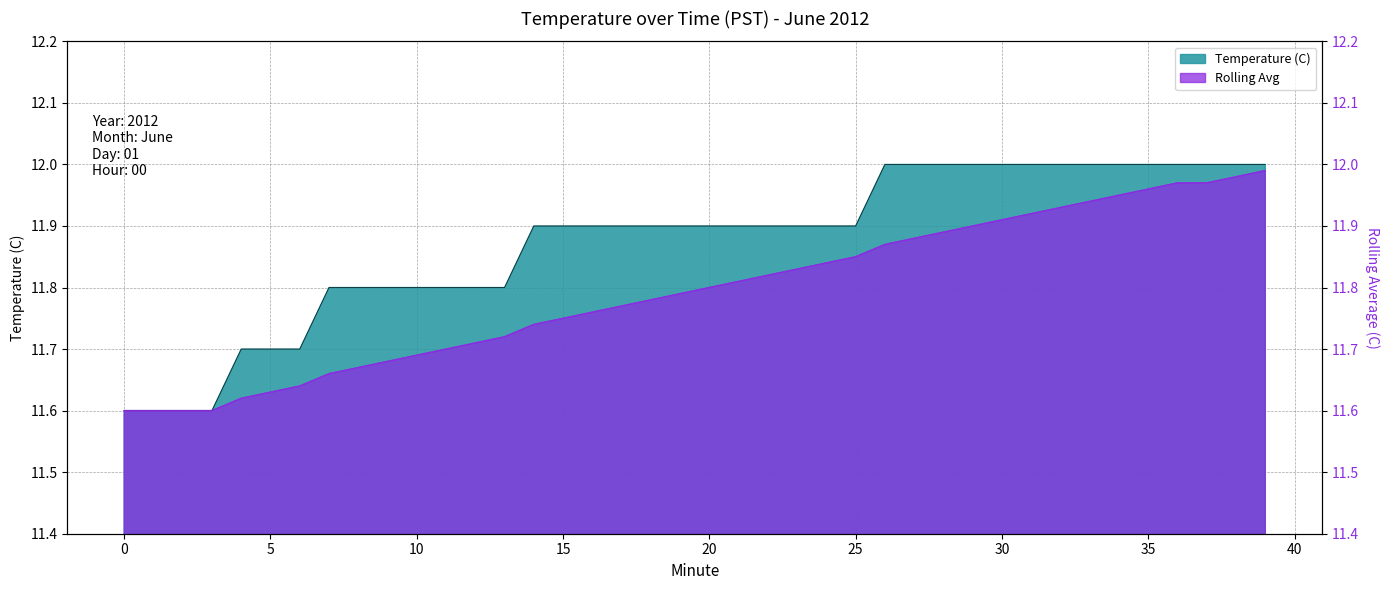

What is the difference between the maximum and minimum values?

0.4